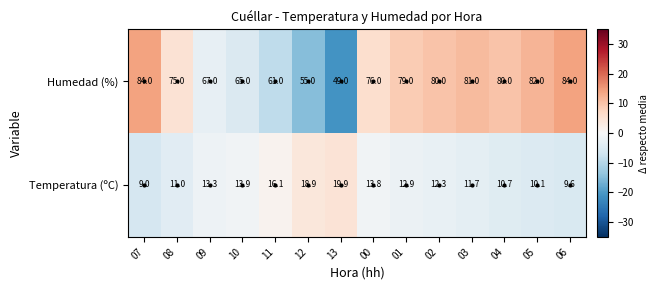

What is the spread (max minus min) of values at 09?

53.7